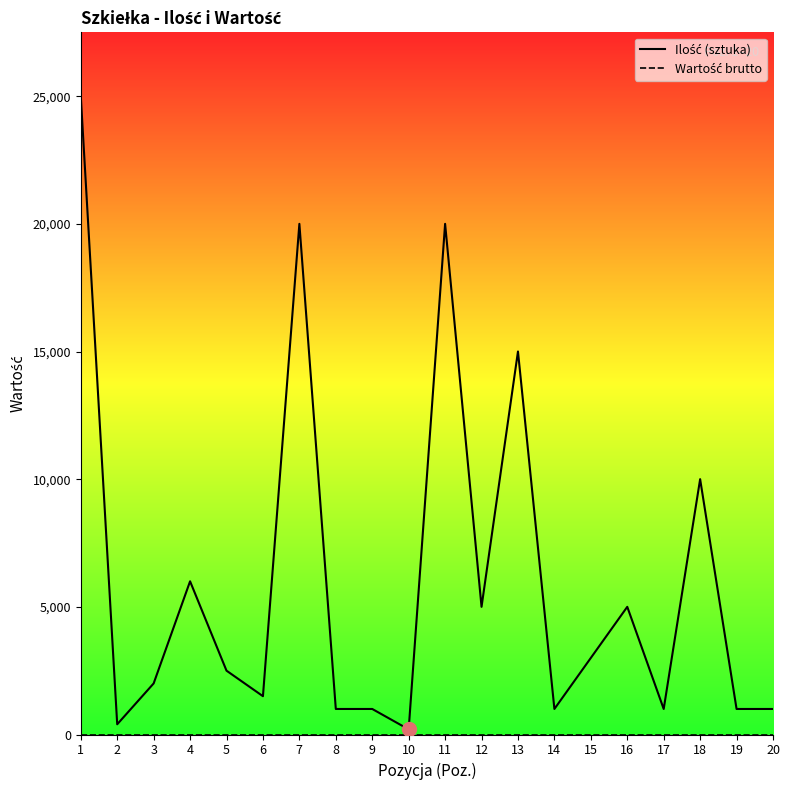

True or false: Wartość brutto and Ilość (sztuka) cross at least once.

False